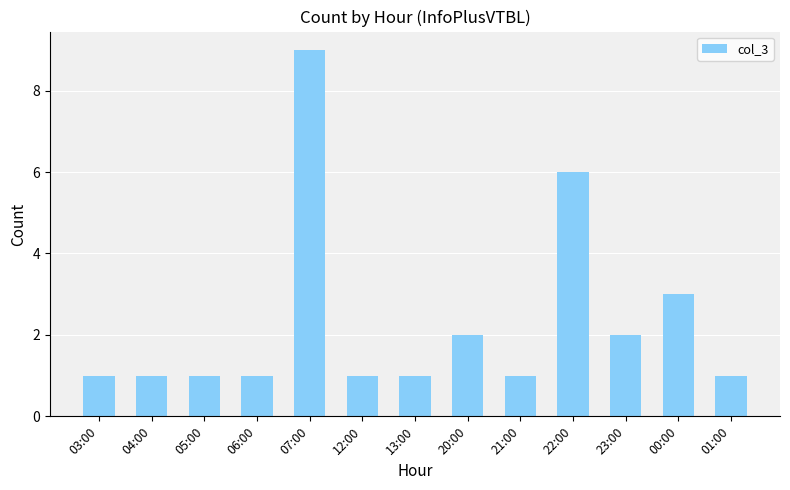

What is the average value?

2